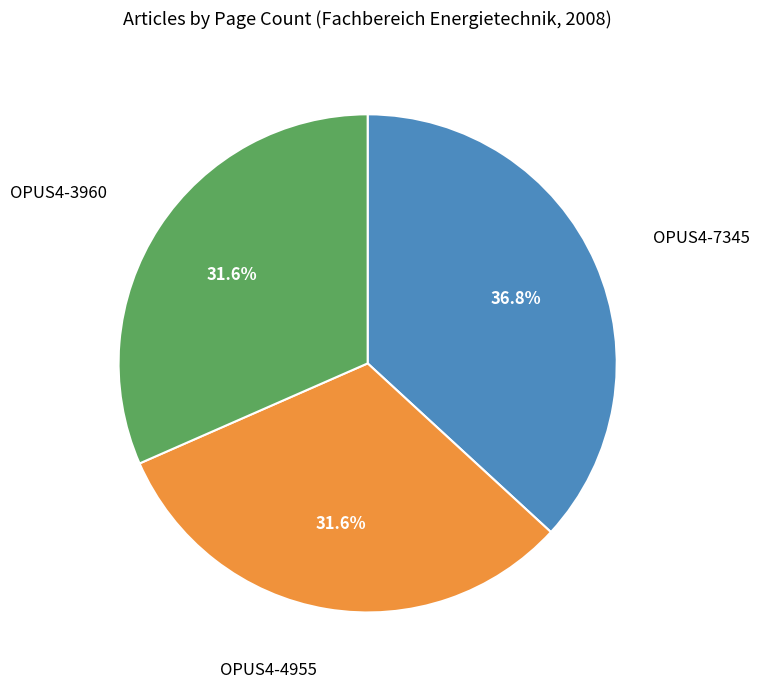

Is the sum of OPUS4-4955 and OPUS4-3960 greater than half?

Yes